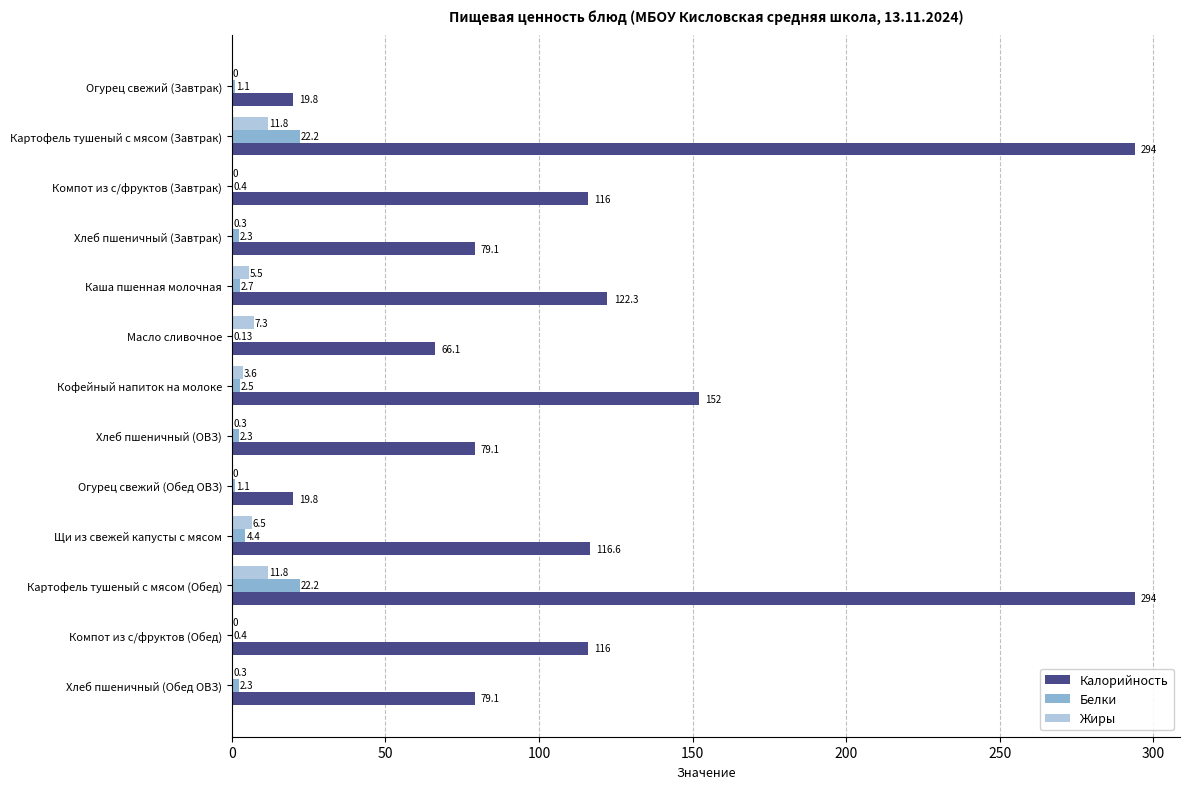

What is the sum of all Жиры values?

47.4